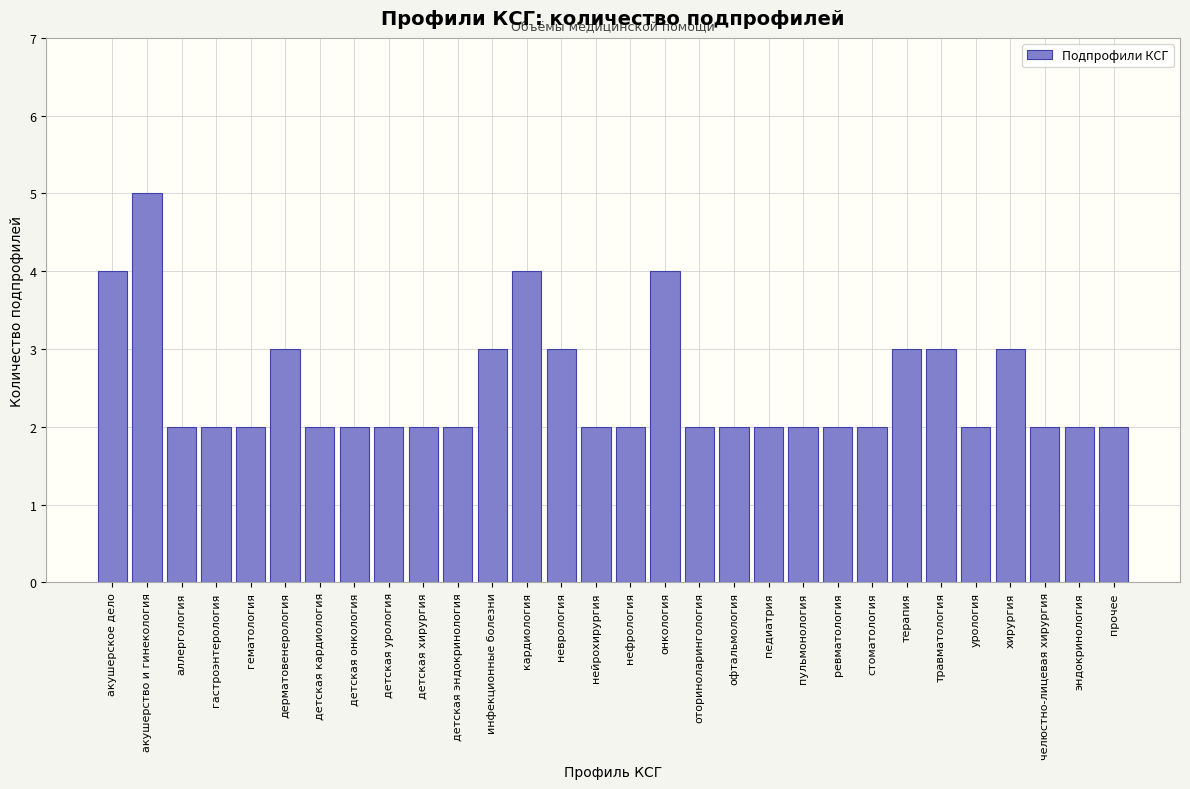

Reading left to right, transcribe all the data shown in this chart.

4	5	2	2	2	3	2	2	2	2	2	3	4	3	2	2	4	2	2	2	2	2	2	3	3	2	3	2	2	2